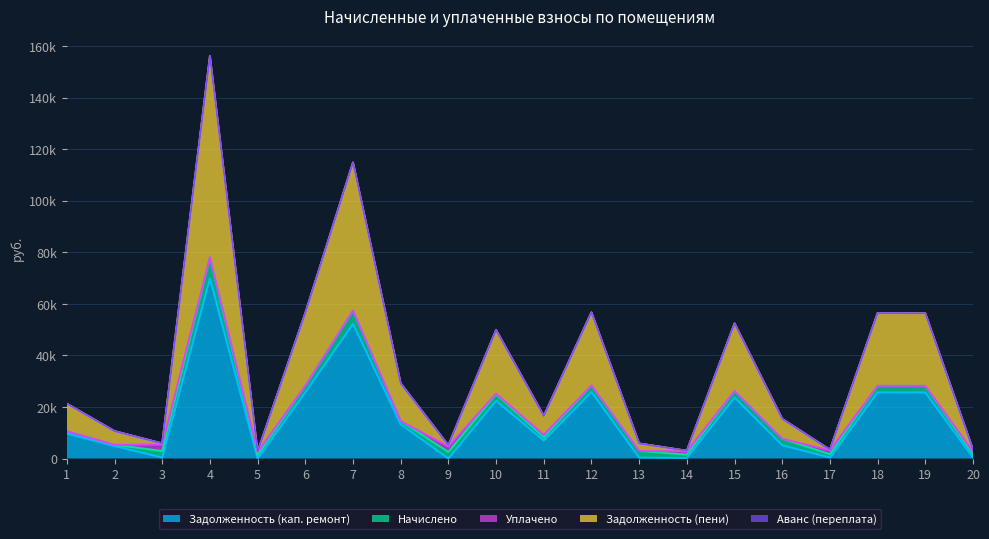

True or false: Начислено and Задолженность (кап. ремонт) cross at least once.

True